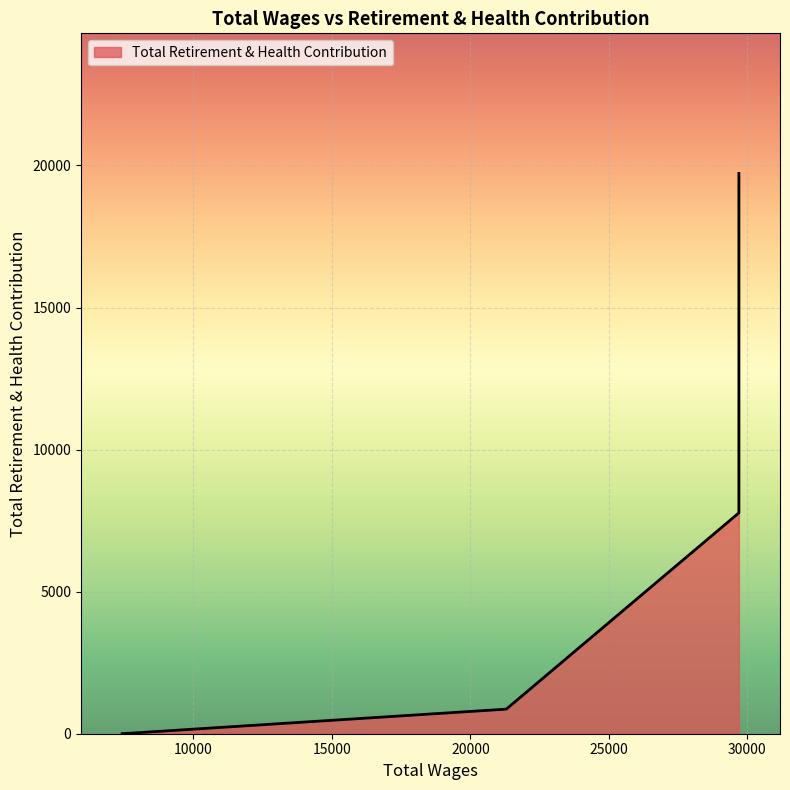

What is the difference between the maximum and second lowest values?

18855